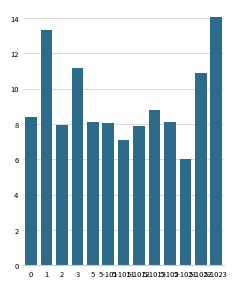

What is the change in value from 5-1013 to 5-1023?

+5.2